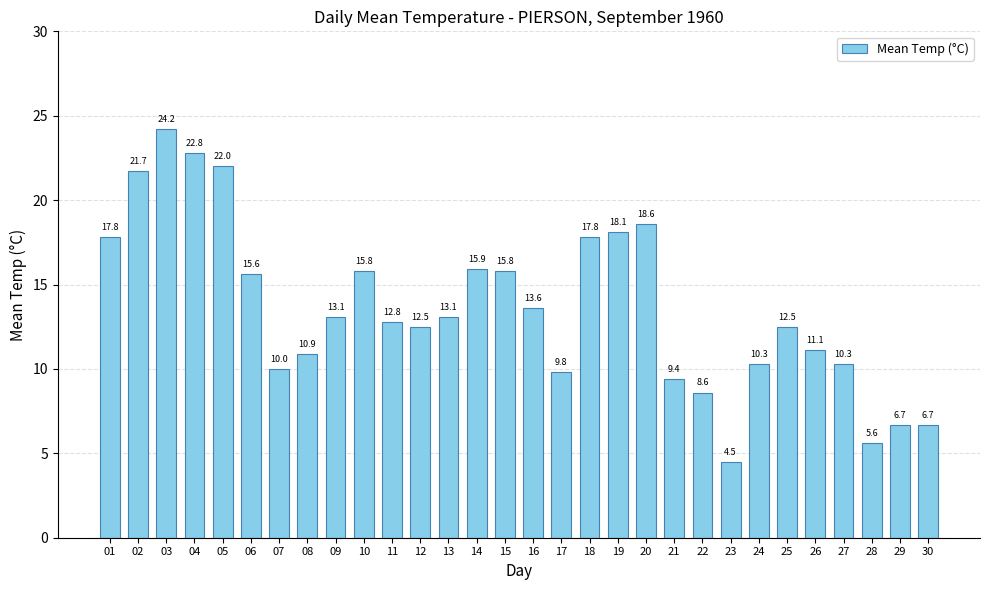

The value at 18 is 27.8. True or false?

False